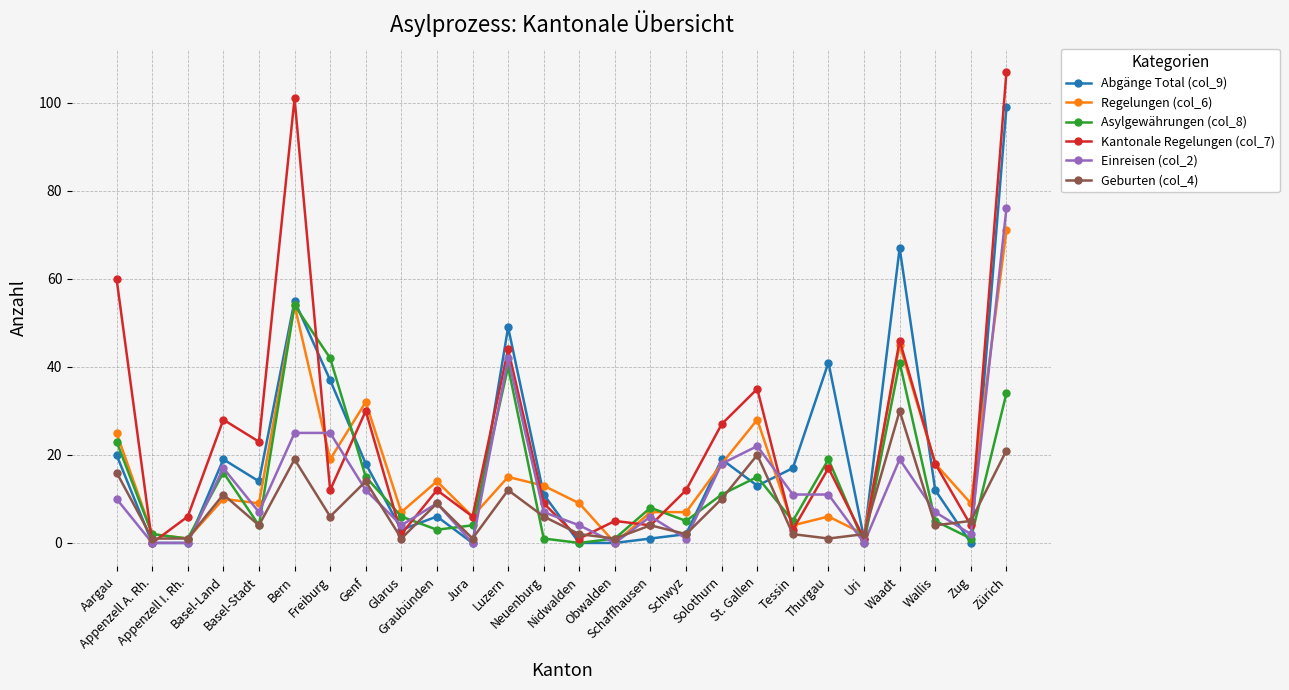

What is the highest value of the Regelungen (col_6) series?

71